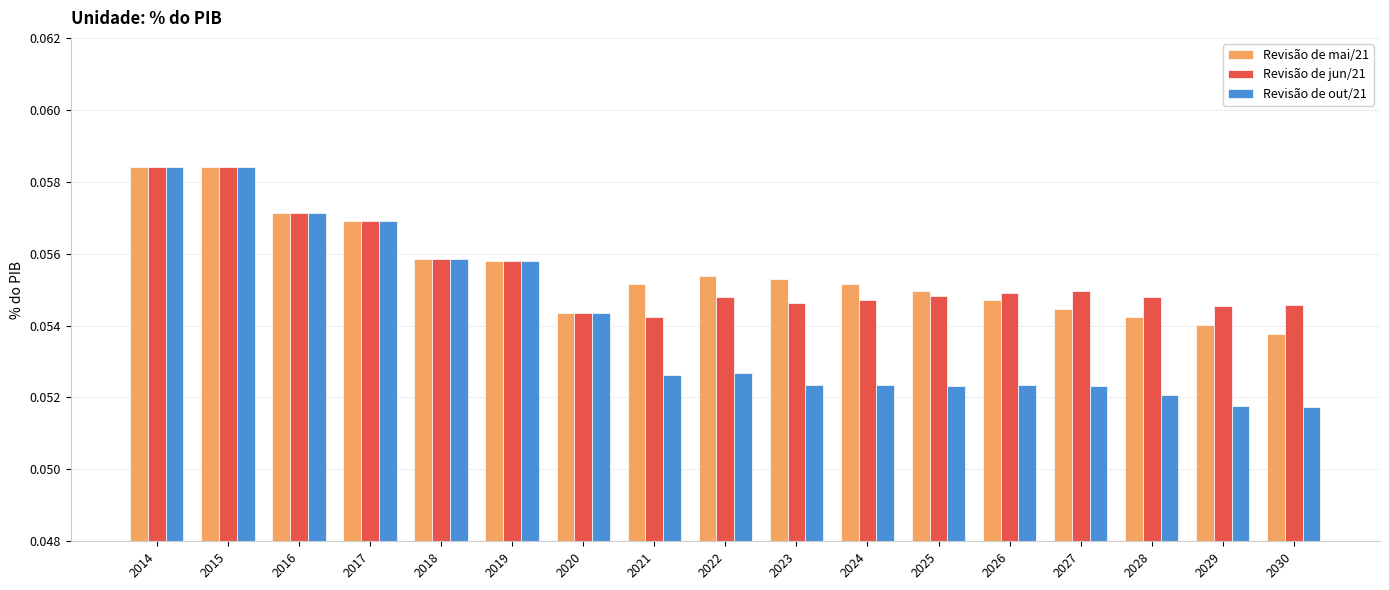

How many Revisão de jun/21 values are between 0 and 1?

17